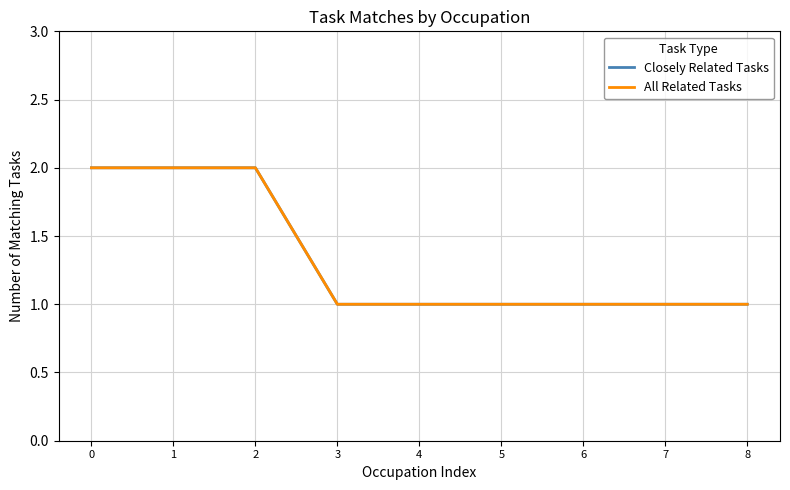

Read the Closely Related Tasks value at 4.

1